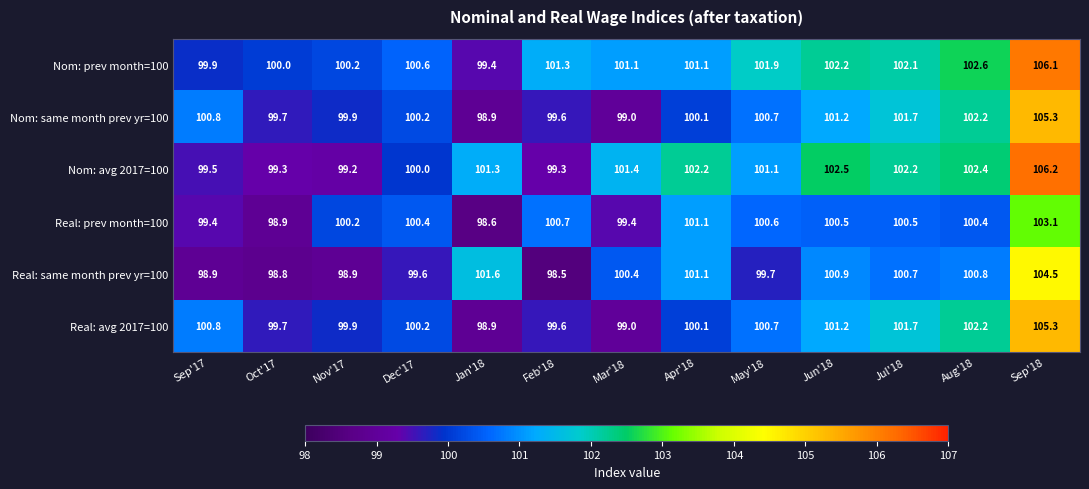

The value of Real: prev month=100 at Jun'18 is 37.3. True or false?

False